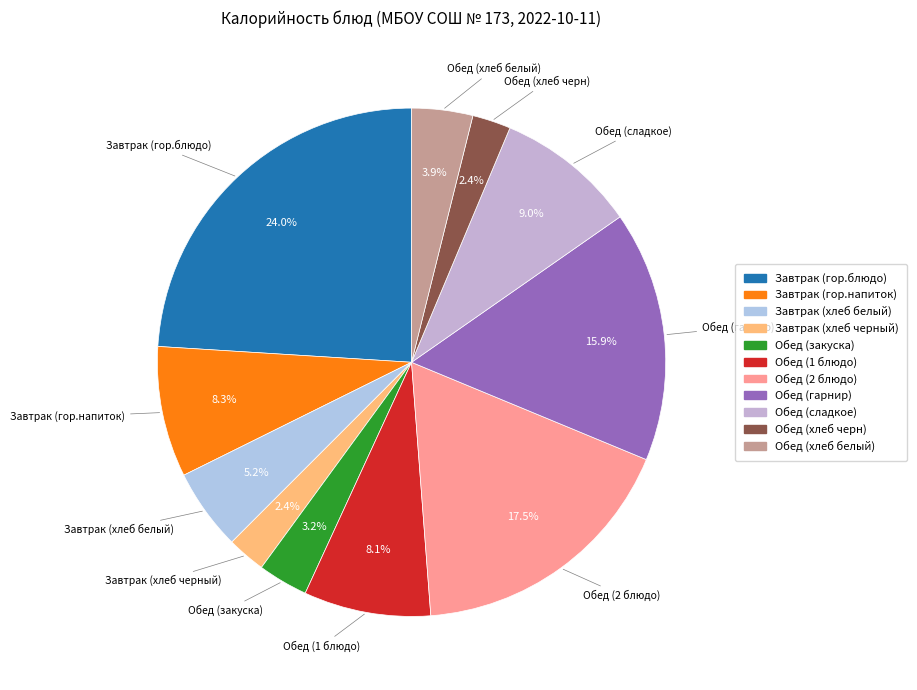

Between Обед (сладкое) and Обед (гарнир), which is larger?

Обед (гарнир)